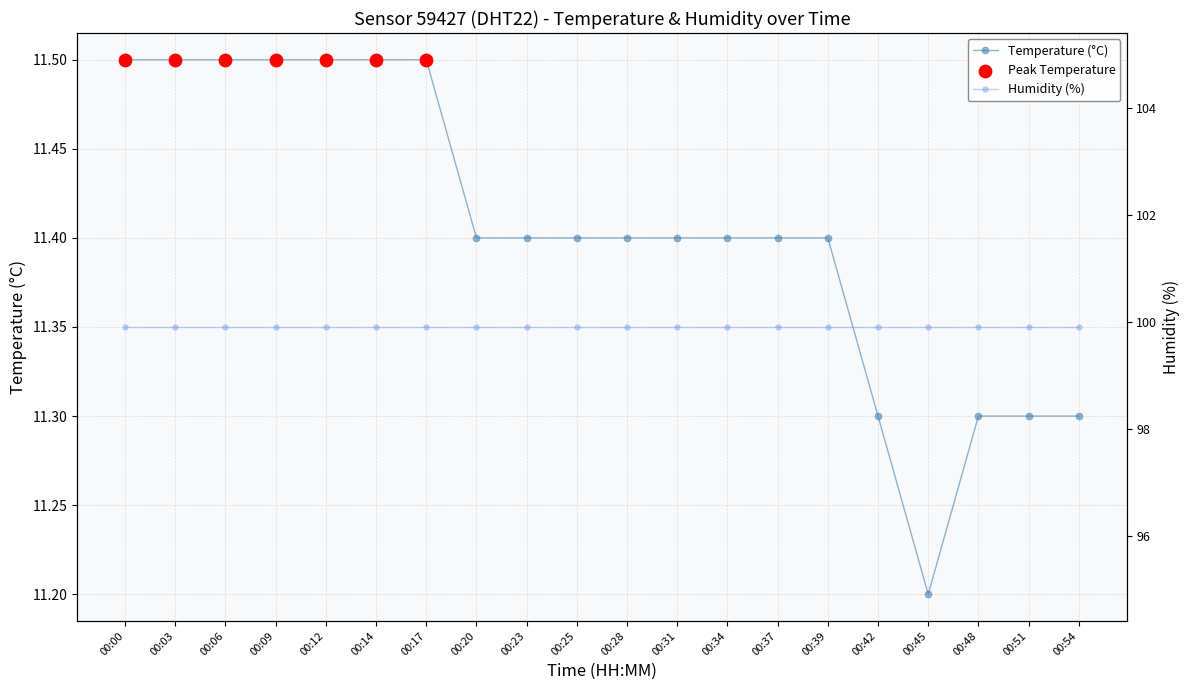

Which has a higher value, 00:20 or 00:31?

00:20